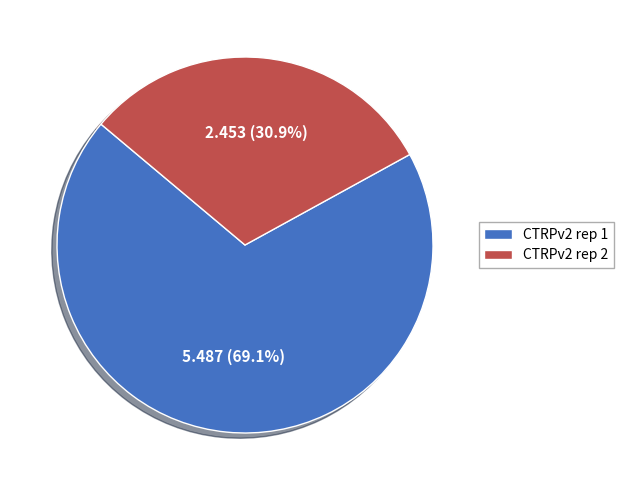

Between CTRPv2 rep 1 and CTRPv2 rep 2, which is larger?

CTRPv2 rep 1